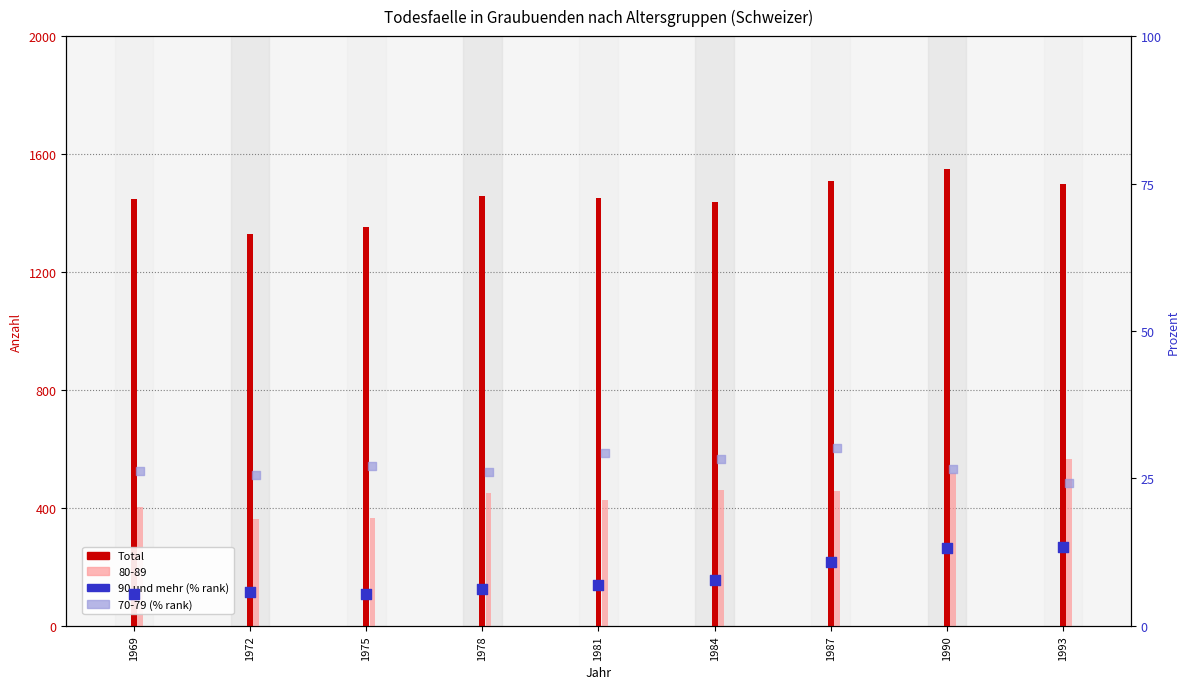

At how many categories does at least one series exceed 46?

9